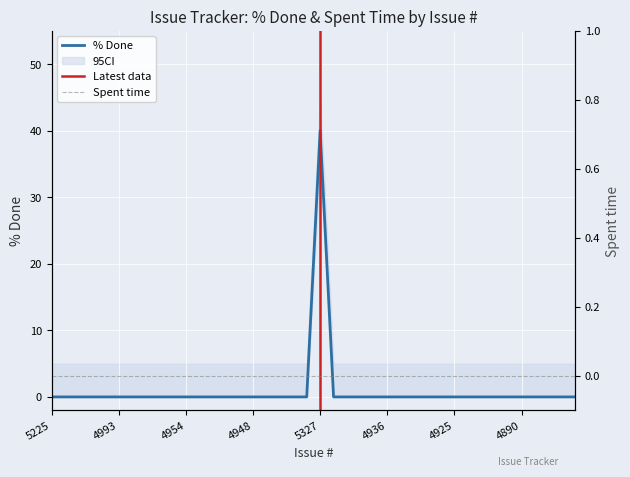

What is the difference between the maximum and second lowest values?

40